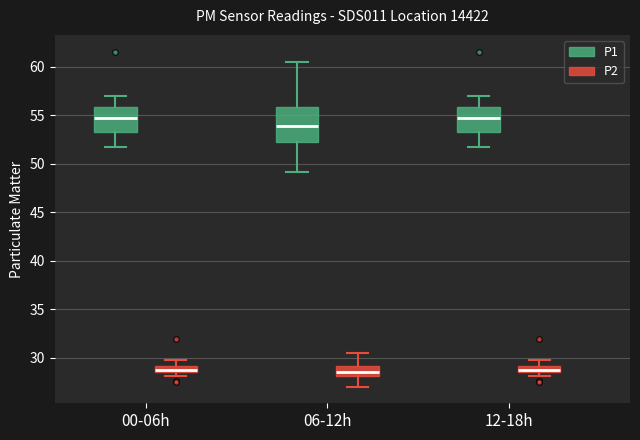

Which box is the tallest, from its lower edge to its upper edge?

06-12h (P1)